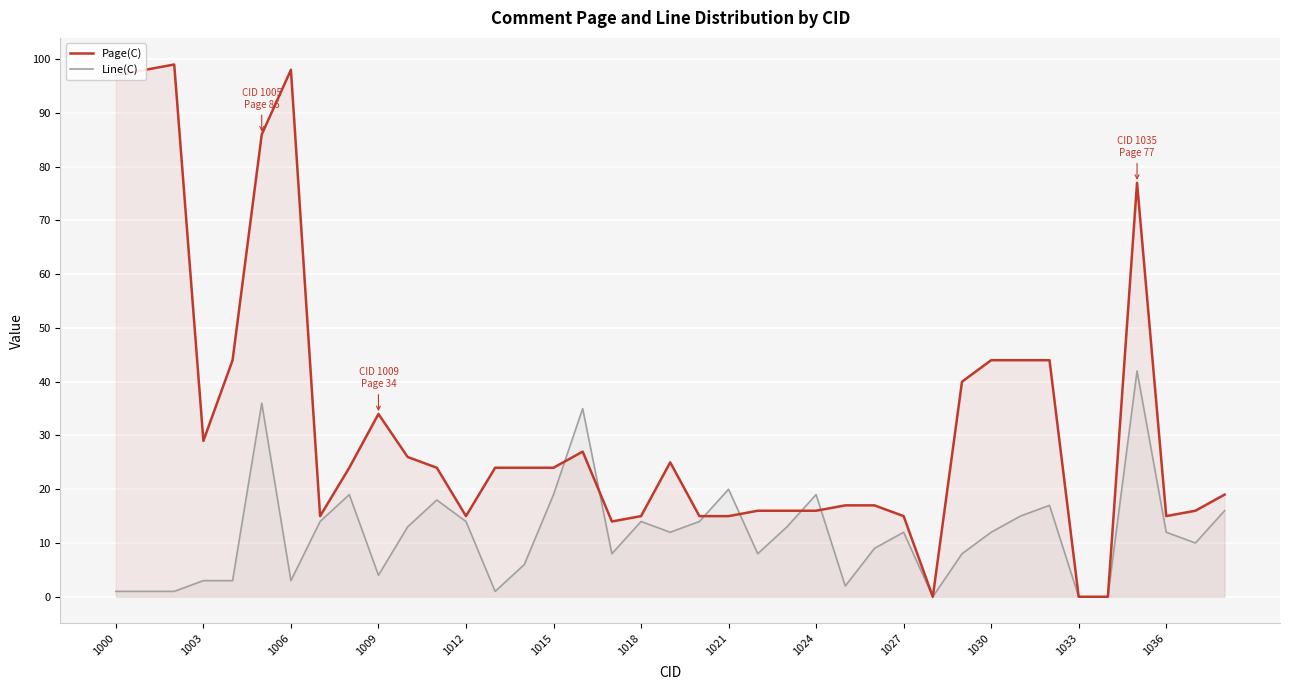

What is the total value across all series at 1003?

32